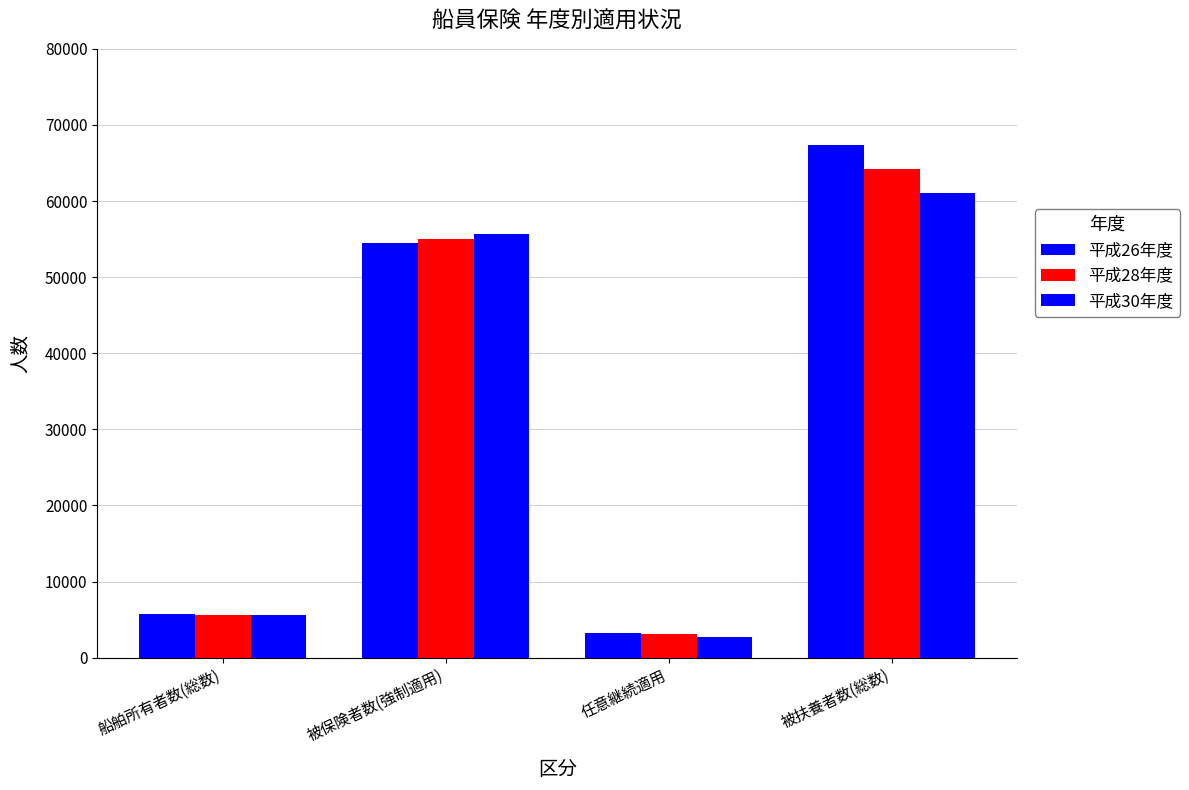

How many bars are there in each group?

3